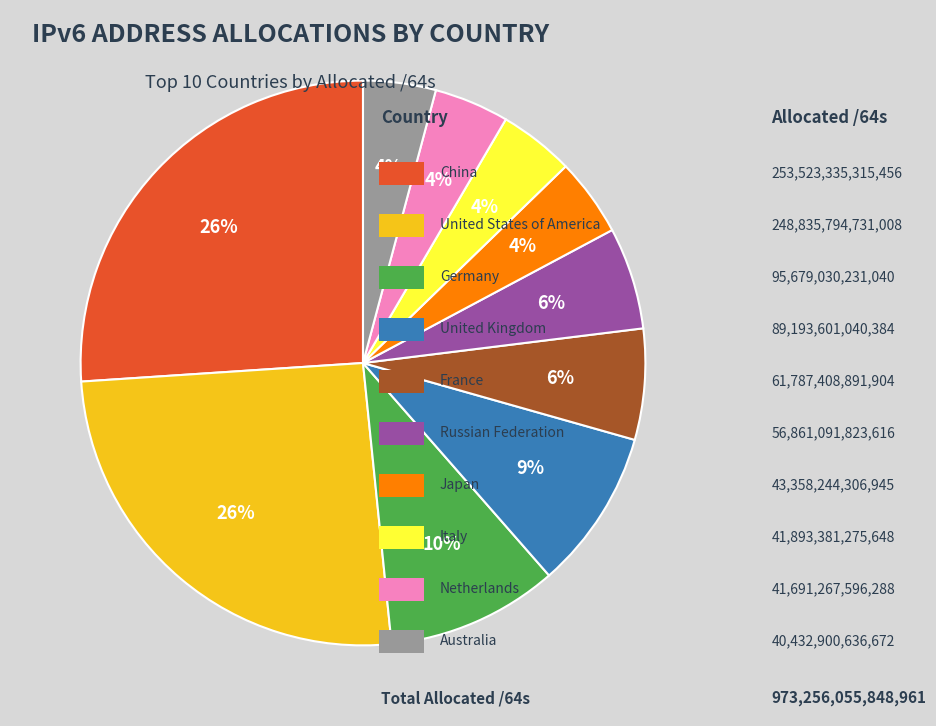

Is there a majority slice in this chart?

No